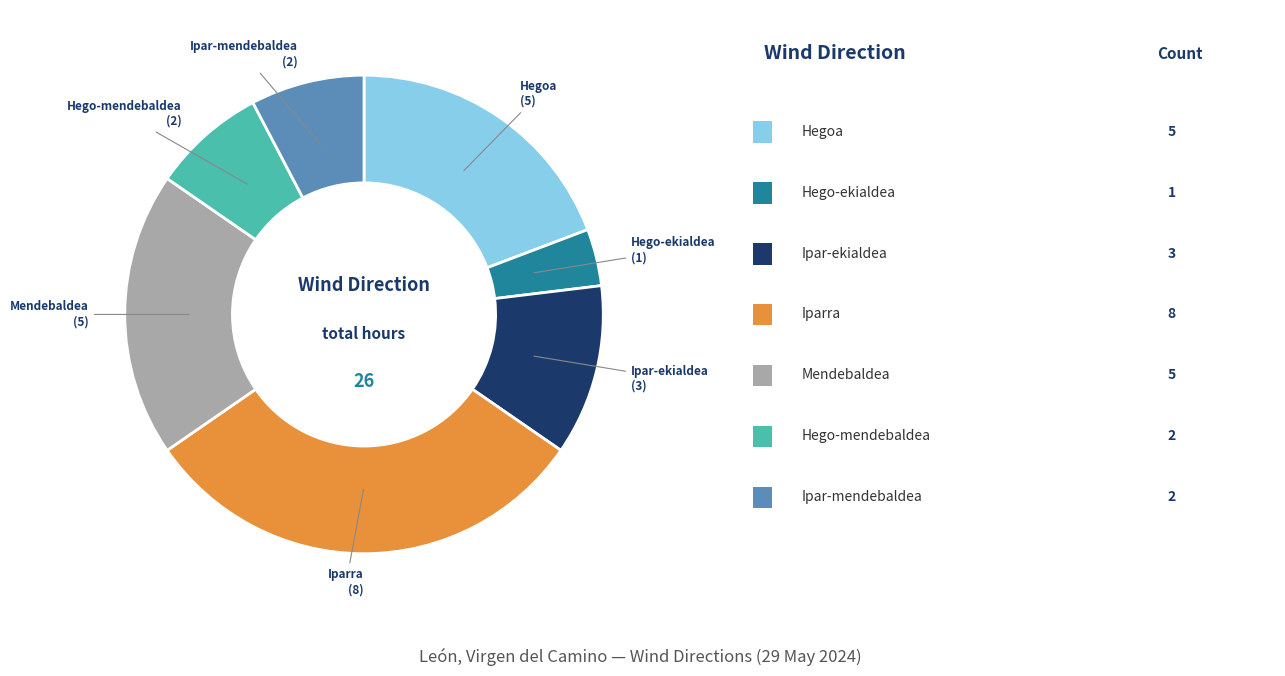

Is there any slice that represents more than half of the pie?

No